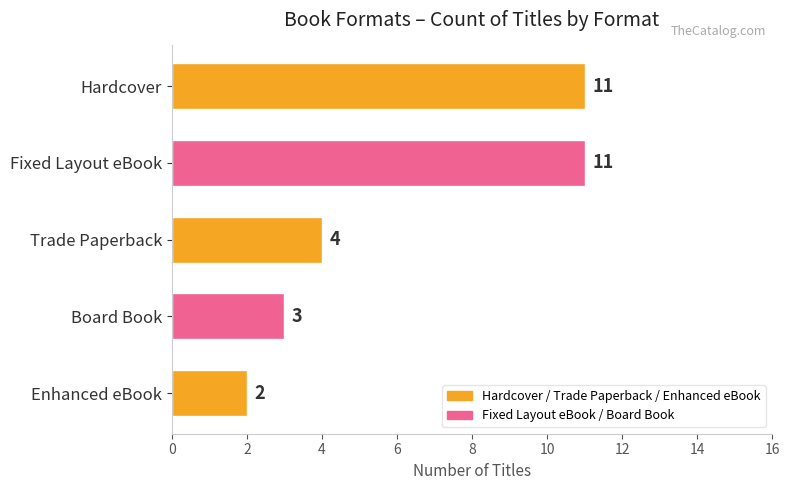

Reading bottom to top, what are all the values shown in this chart?

Enhanced eBook=2	Board Book=3	Trade Paperback=4	Fixed Layout eBook=11	Hardcover=11